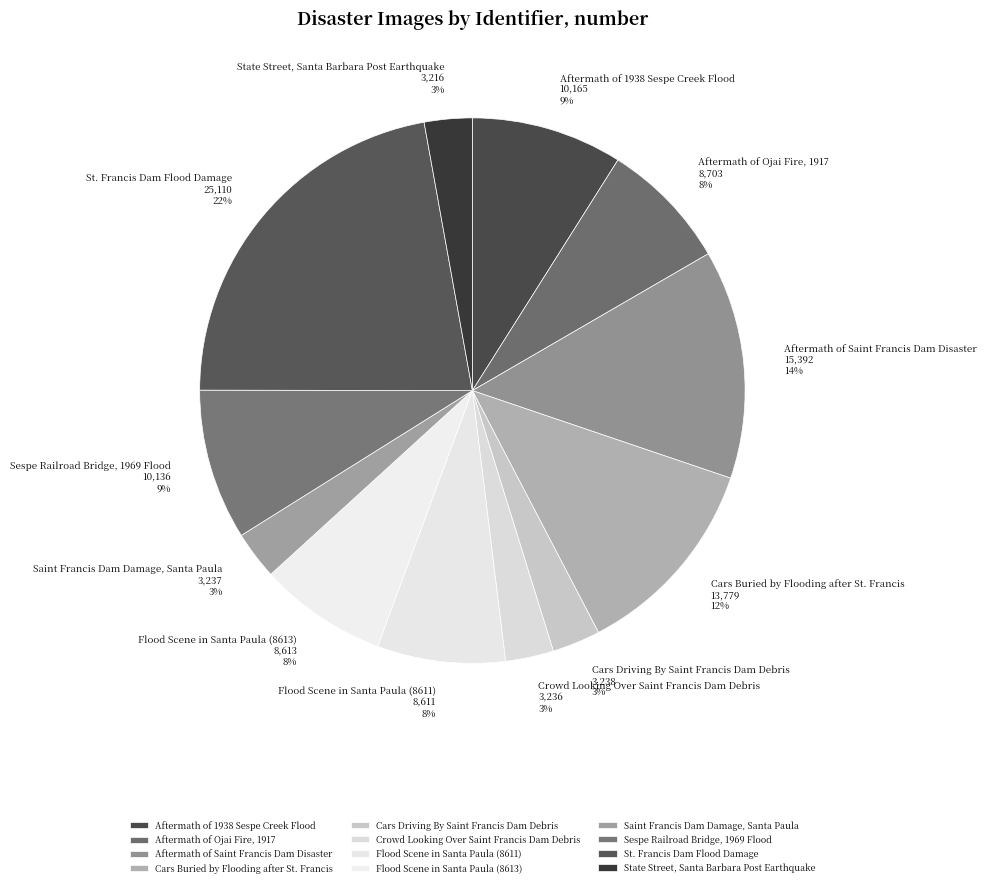

Which has a higher value, Aftermath of Ojai Fire, 1917 or Cars Driving By Saint Francis Dam Debris?

Aftermath of Ojai Fire, 1917